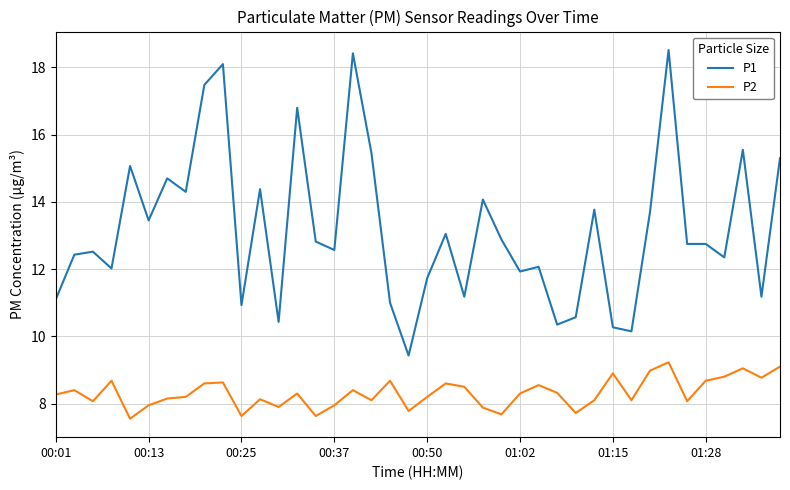

Which series has the largest total across all categories?

P1